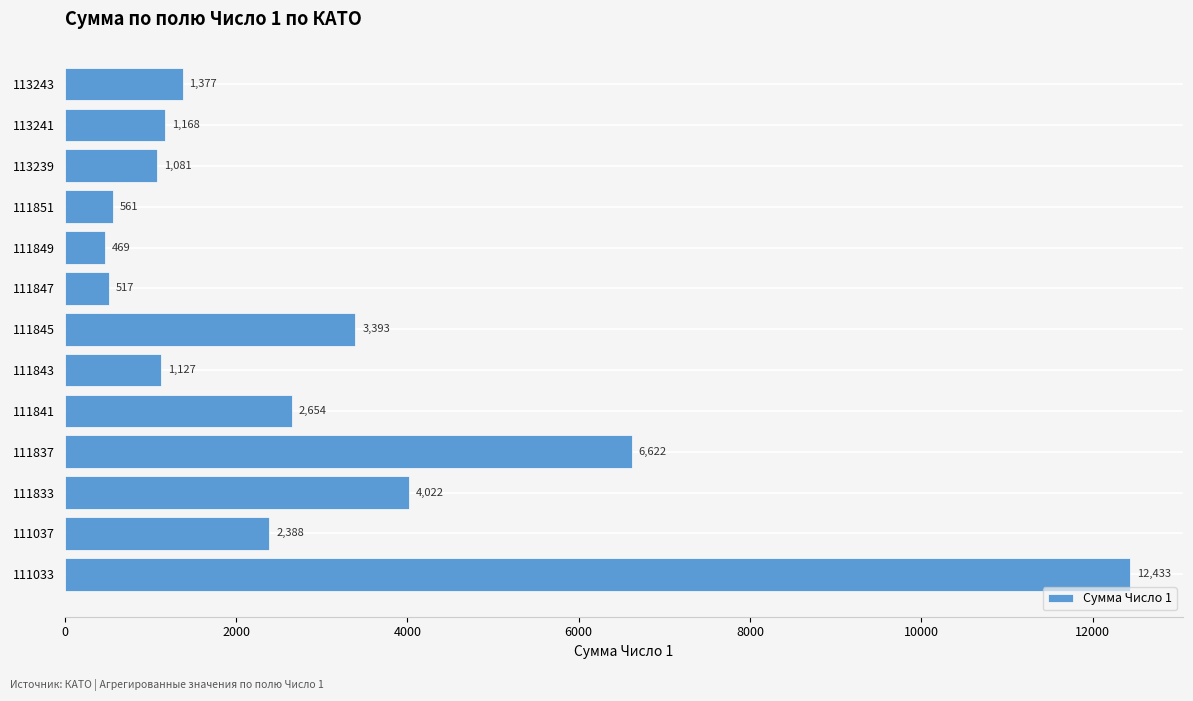

What is the average value?

2909